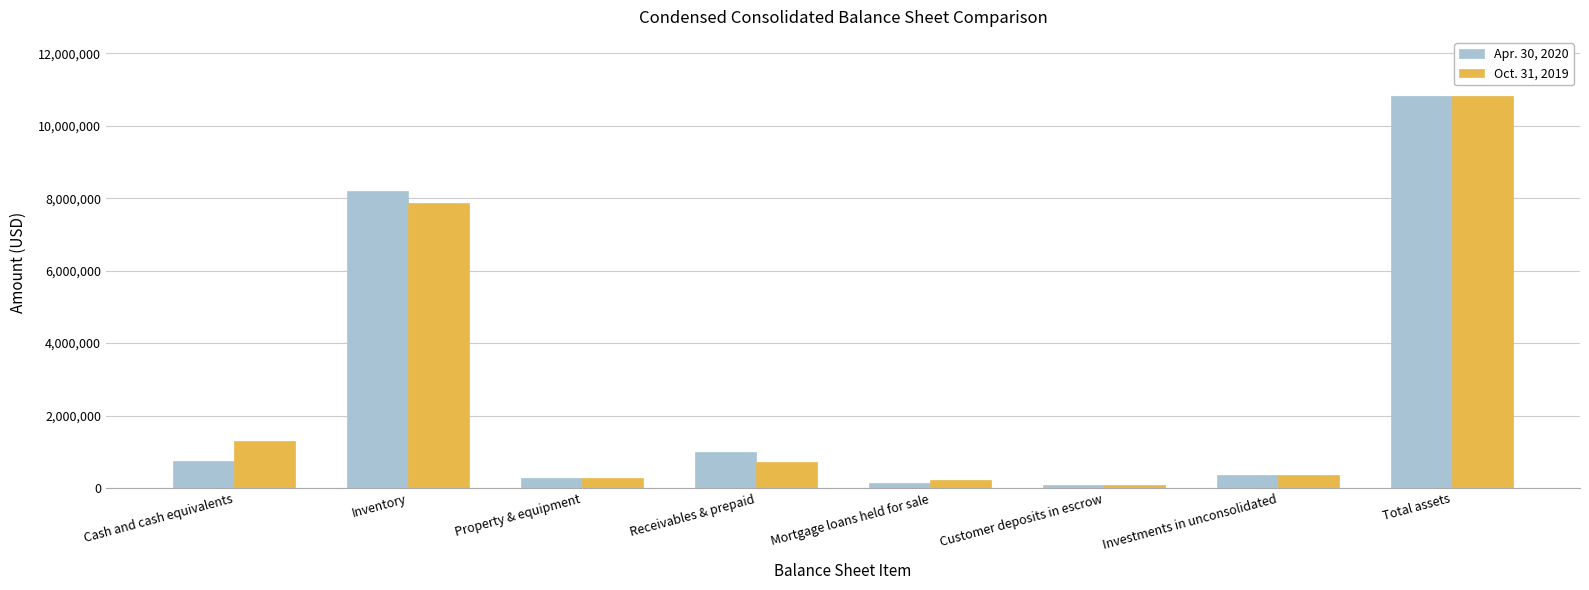

What is the average value of the Oct. 31, 2019 series?

2704436